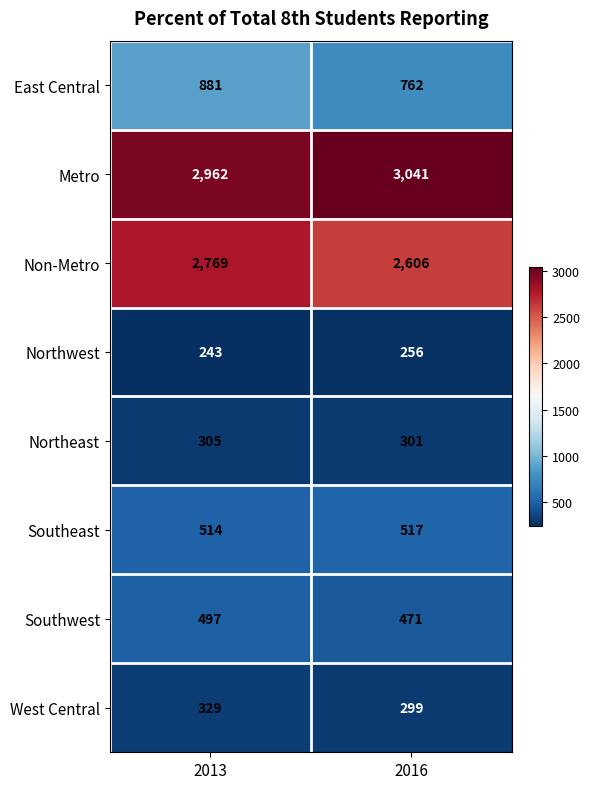

The value of Metro at 2013 is 2962. True or false?

True